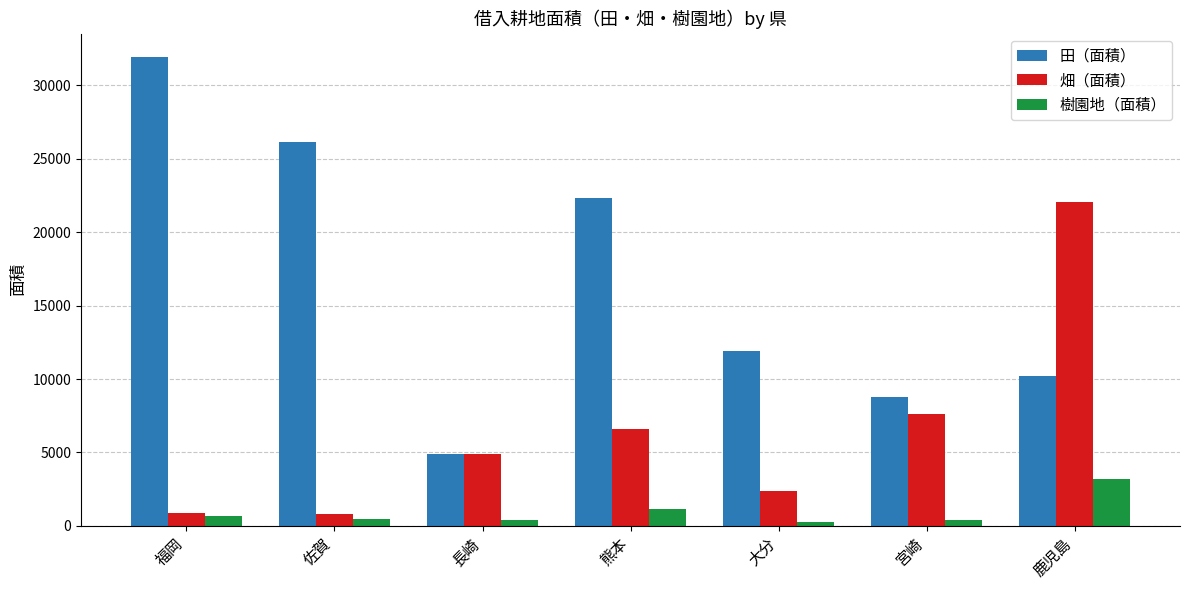

What are all the series names shown in the legend?

田（面積）, 畑（面積）, 樹園地（面積）